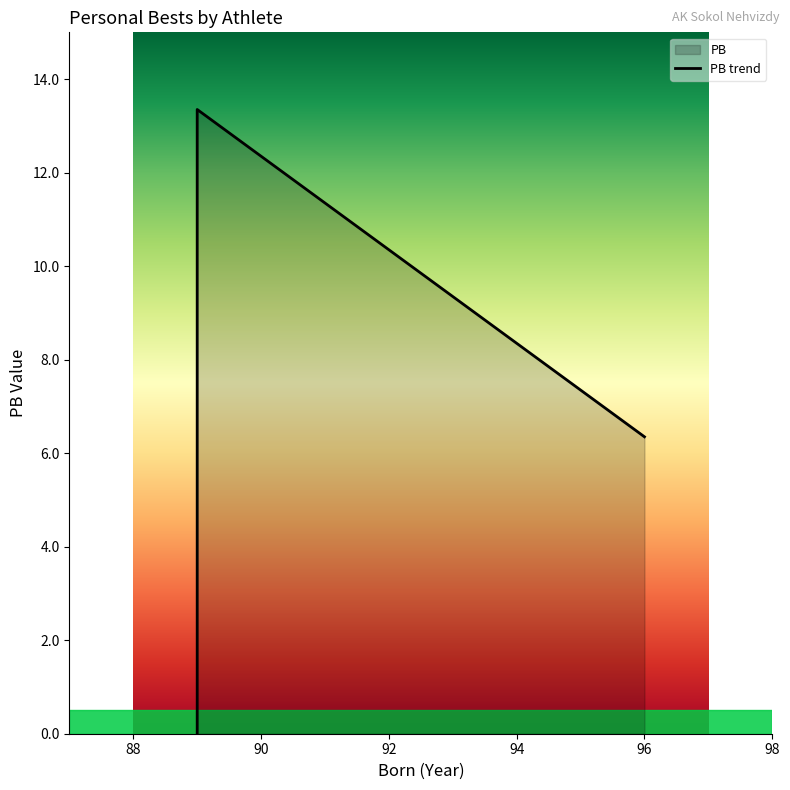

Is it true that the value at Zeman Tomáš (skok do diaľky) is 1.4?

False